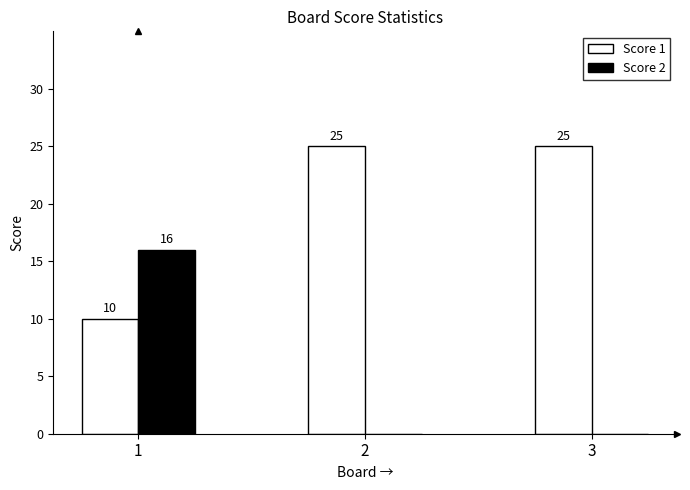

What is the sum of the Score 1 values at 3 and 2?

50